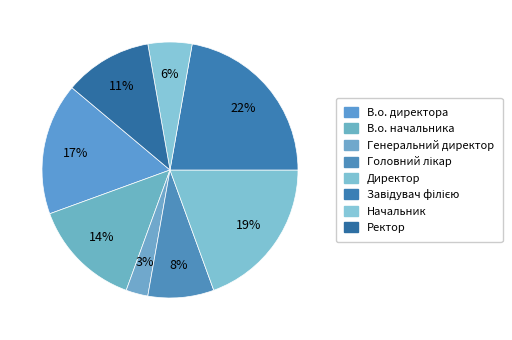

How many slices are in this pie chart?

8